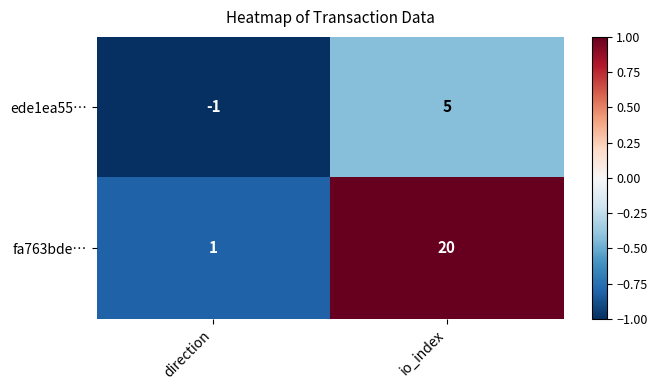

Is it true that fa763bde… equals 6 at io_index?

False